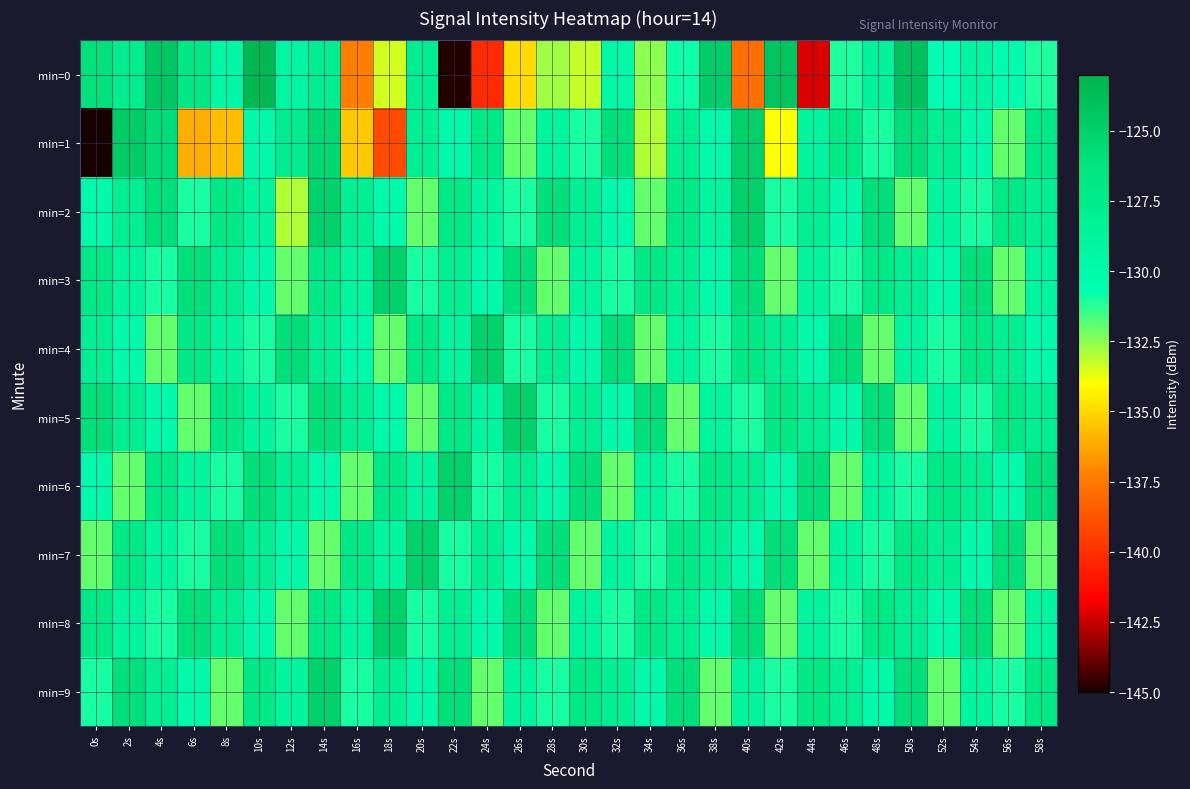

What is the total value across all series at 30s?

-1293.3